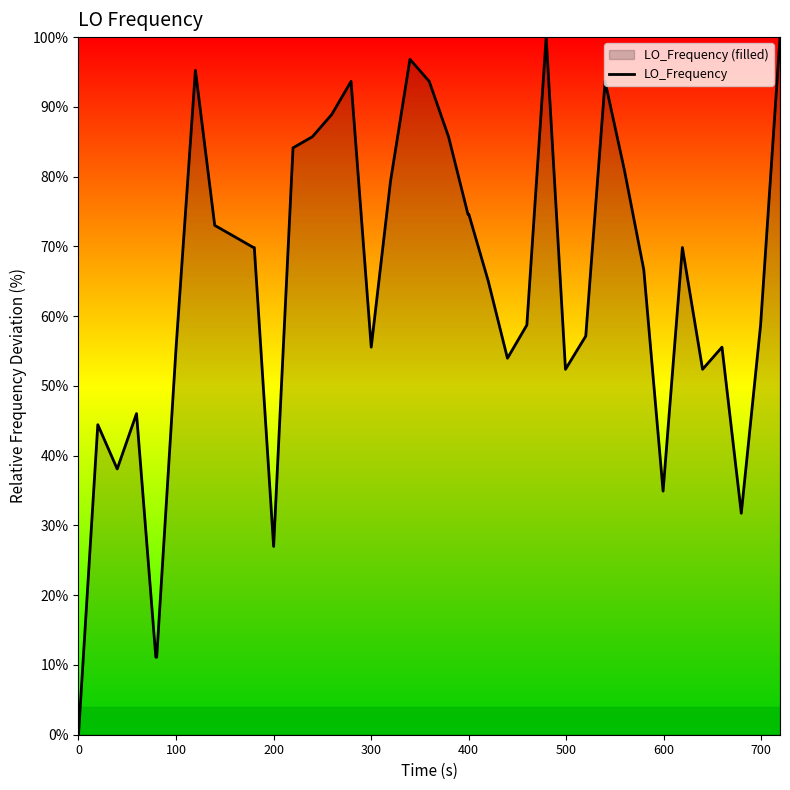

What is the greatest value displayed?

100.0